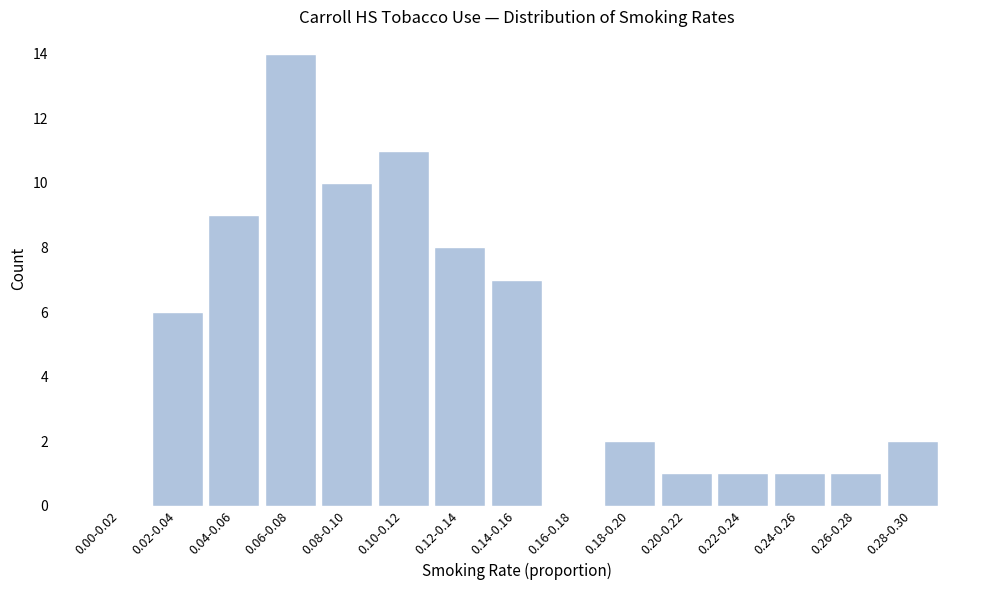

Reading right to left, transcribe all the data shown in this chart.

0.28-0.30=2	0.26-0.28=1	0.24-0.26=1	0.22-0.24=1	0.20-0.22=1	0.18-0.20=2	0.16-0.18=0	0.14-0.16=7	0.12-0.14=8	0.10-0.12=11	0.08-0.10=10	0.06-0.08=14	0.04-0.06=9	0.02-0.04=6	0.00-0.02=0